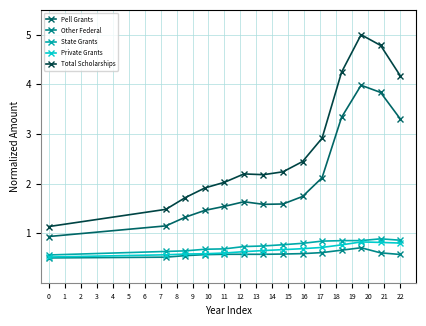

At how many categories does at least one series exceed 0?

14